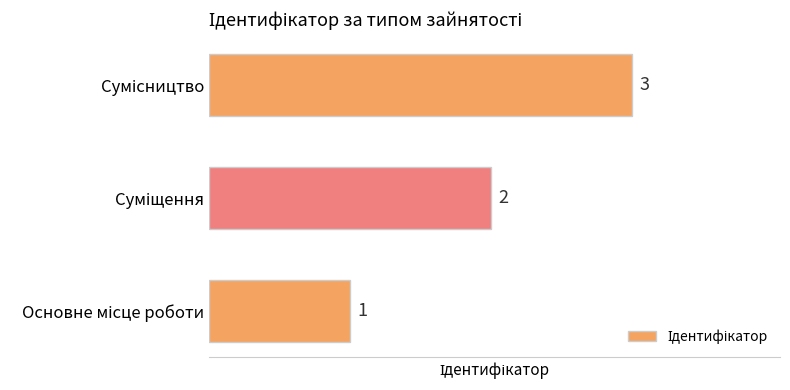

What is the greatest value displayed?

3